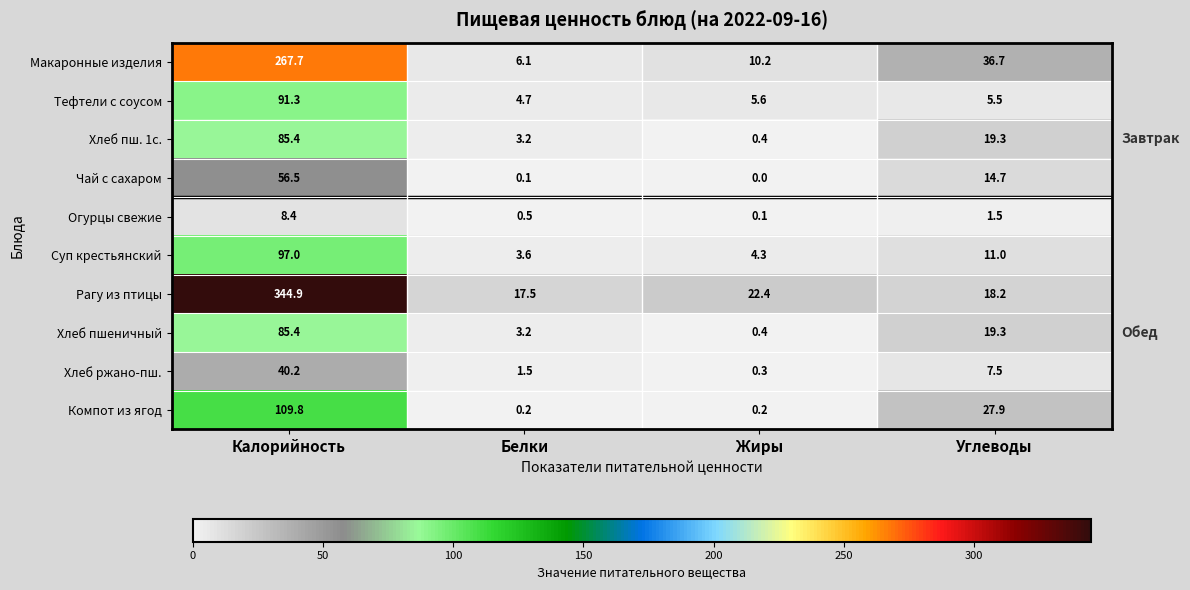

Which series has the largest total across all categories?

Рагу из птицы